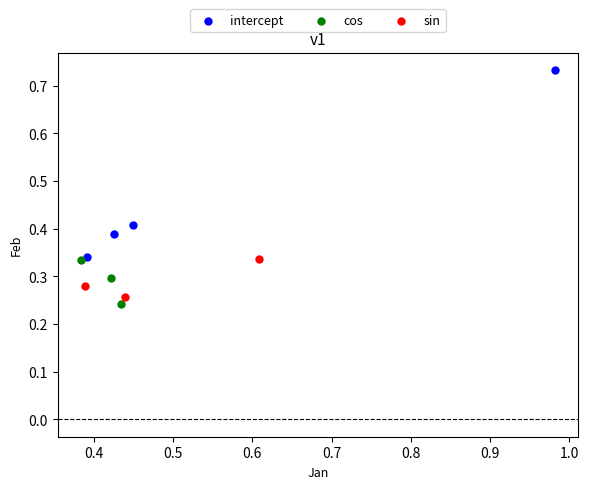

Which series contains the lowest Y value?

cos